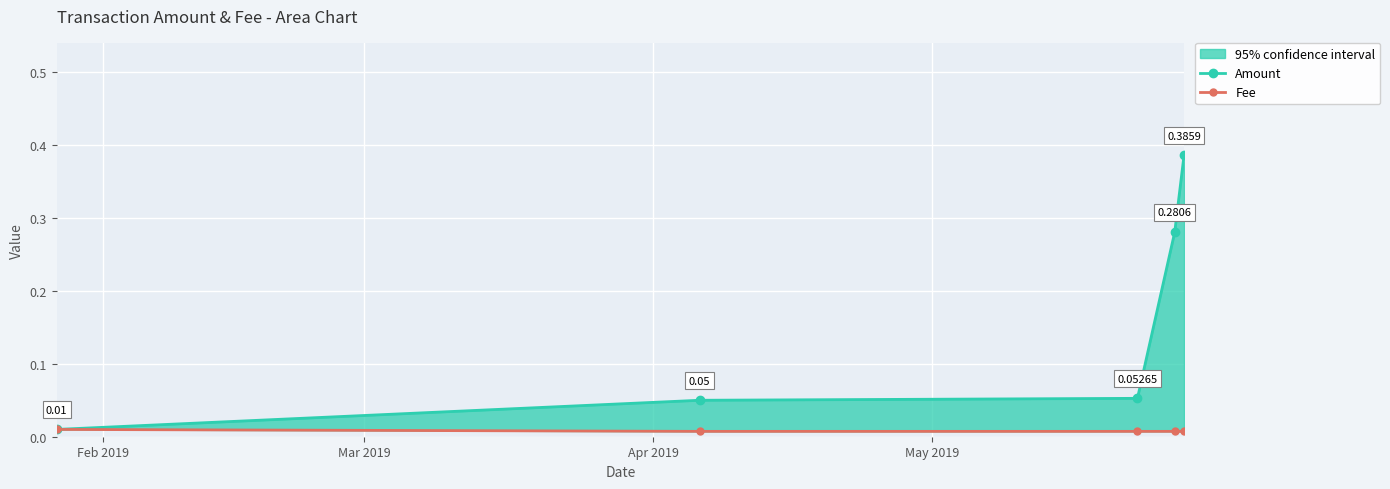

Rank the series by their average value, from lowest to highest.

Fee, Amount